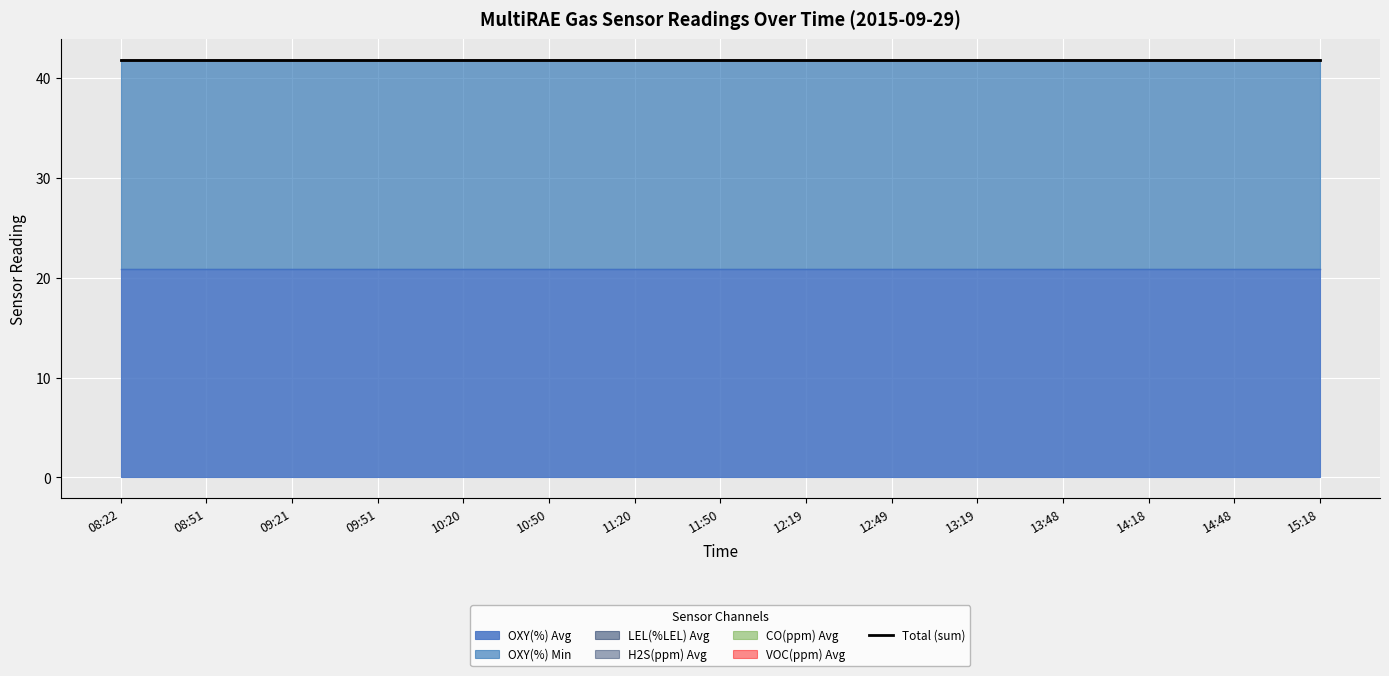

True or false: OXY(%) Avg and LEL(%LEL) Avg intersect in this chart.

False